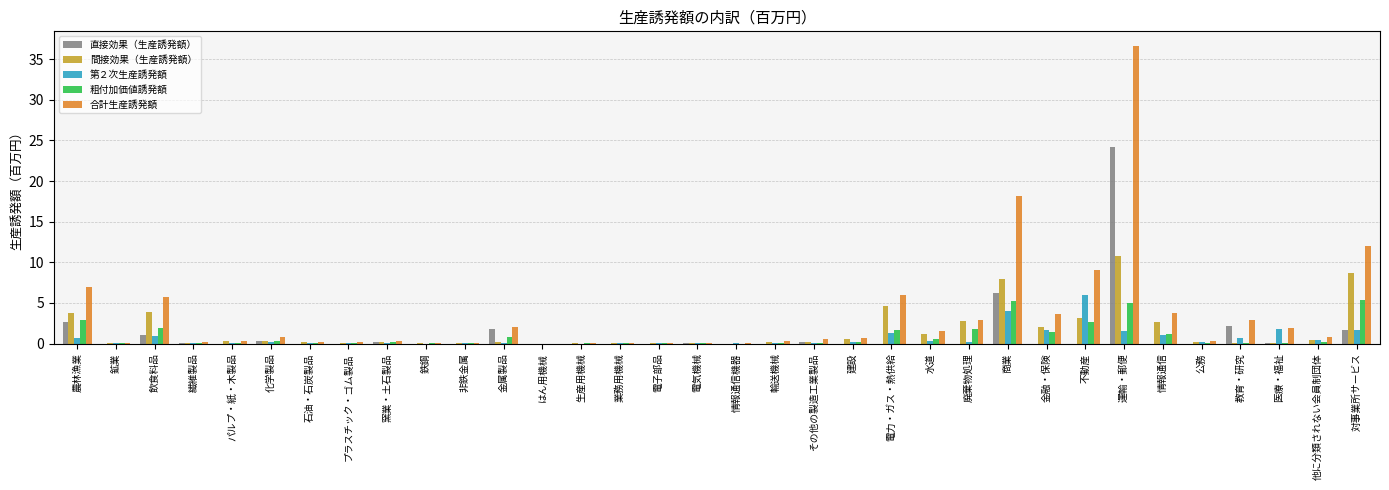

What is the highest value of the 第２次生産誘発額 series?

6.0